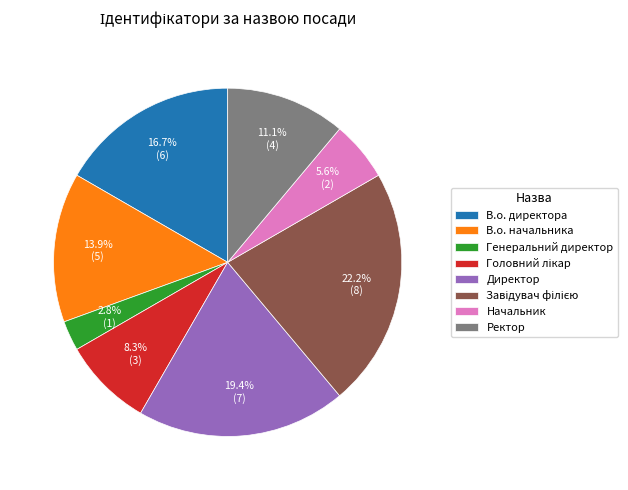

Which has a higher value, Директор or Ректор?

Директор